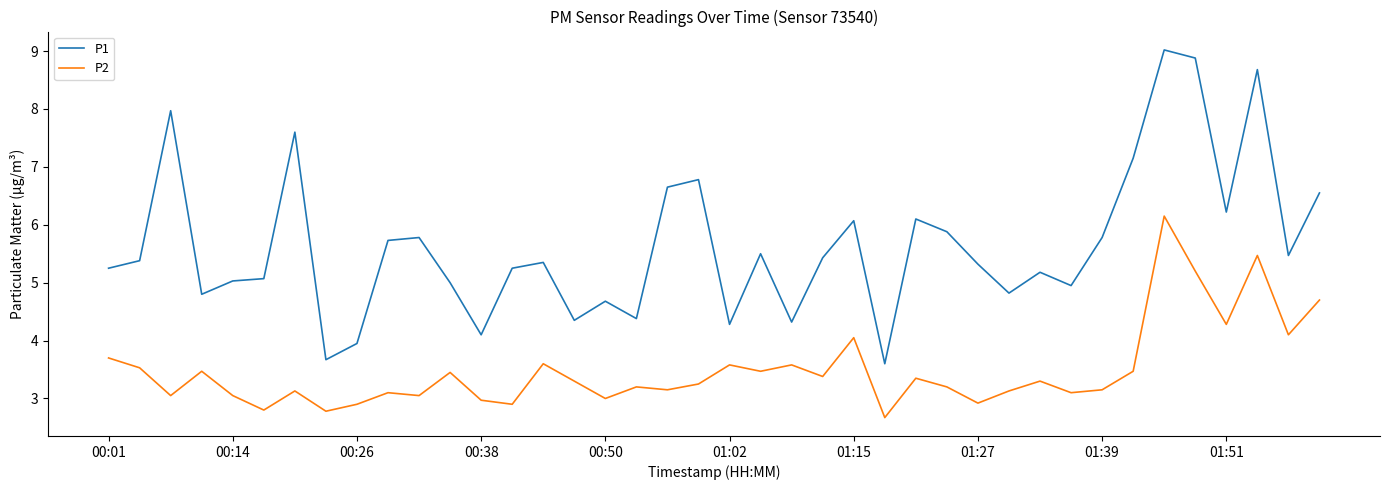

Which series has the largest total across all categories?

P1